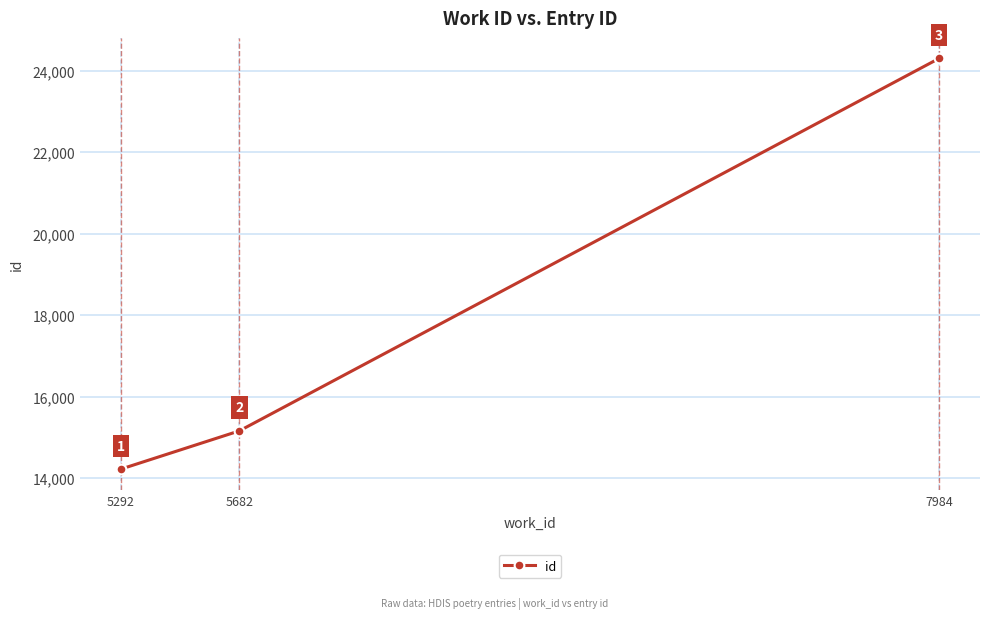

List the labels in order of value, largest first.

7984, 5682, 5292